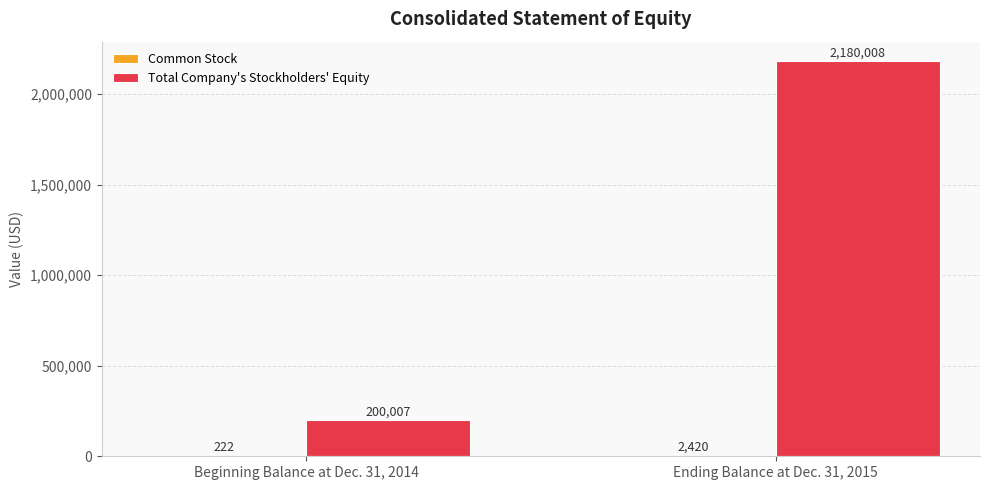

Which series changed the most between Beginning Balance at Dec. 31, 2014 and Ending Balance at Dec. 31, 2015?

Total Company's Stockholders' Equity